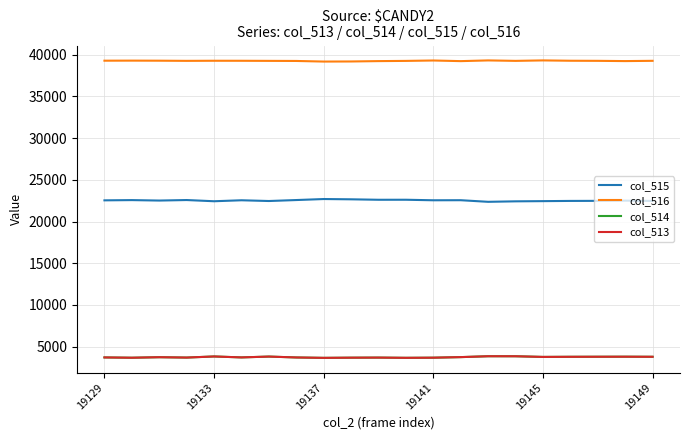

What is the maximum value shown in the chart?

39315